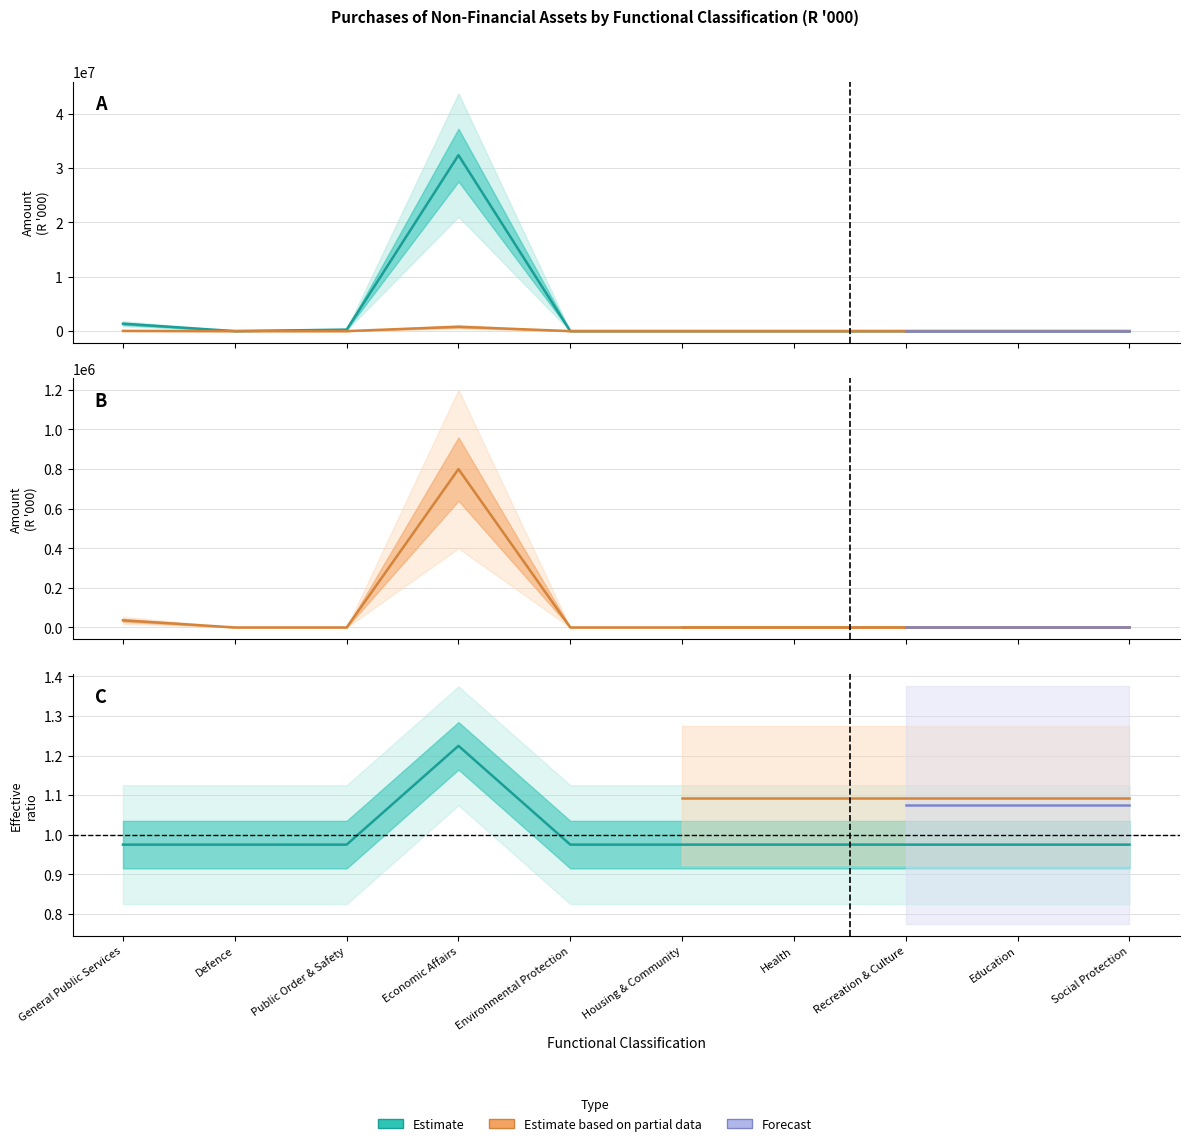

Does the chart have visible grid lines?

Yes